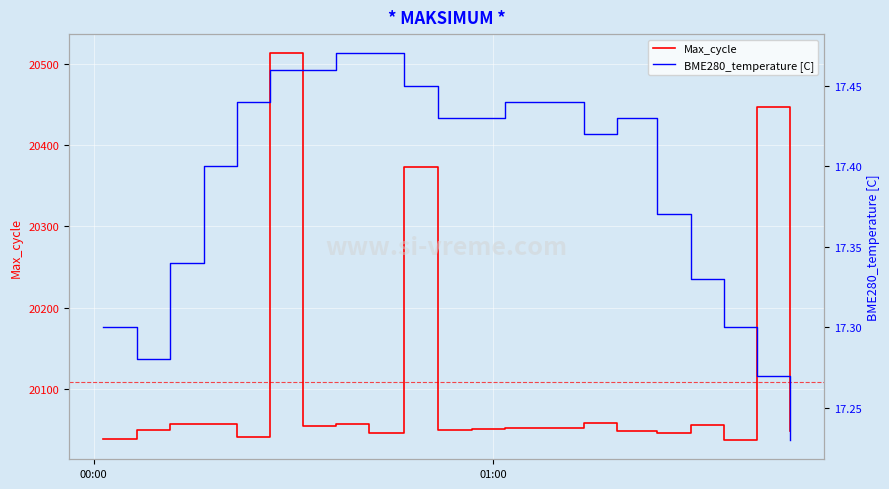

What is the difference between the maximum and second lowest values in the BME280_temperature [C] series?

0.2